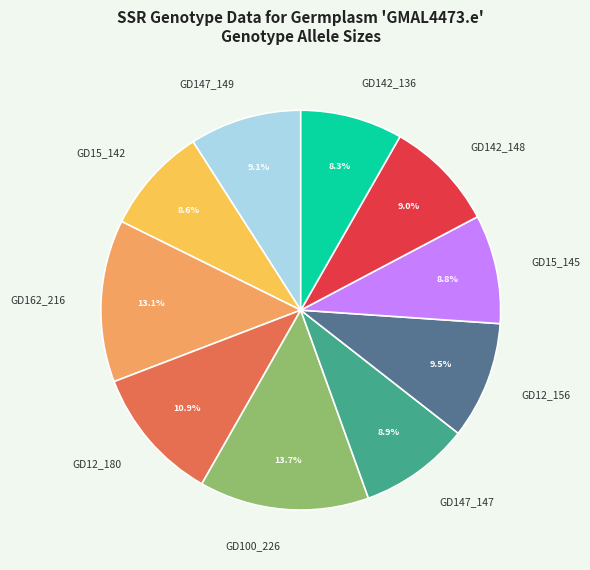

What is the ratio of the value at GD147_147 to the value at GD15_145?

1.0